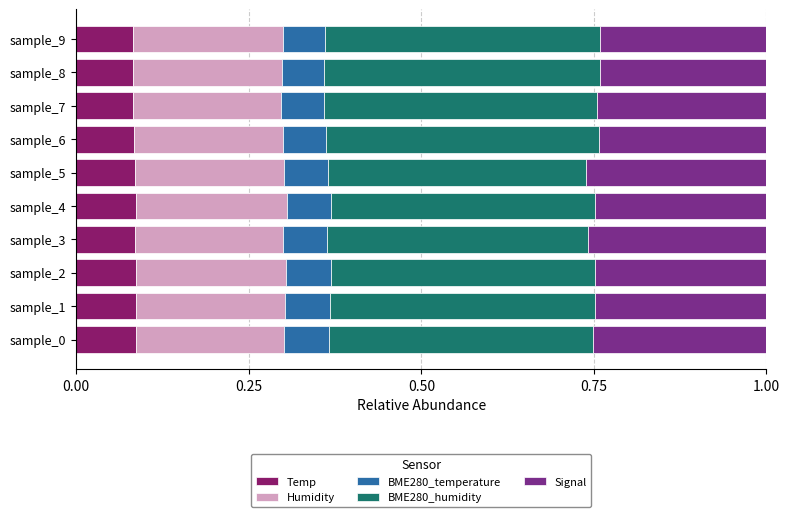

What is the total value across all series at sample_4?

1.0